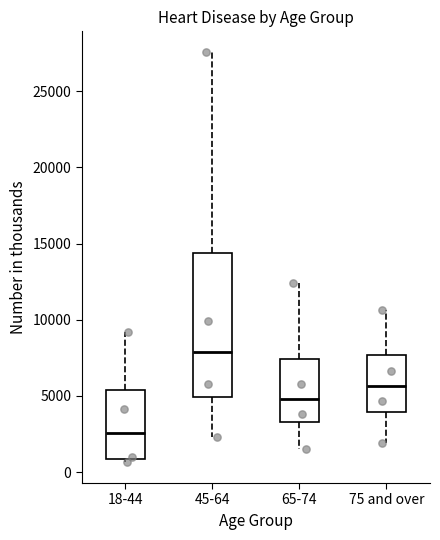

Reading left to right, transcribe this box plot: for each box, give where its median line is, the range the box spans, and where its two whiskers end, as read against the y-axis. The values are not printed on the chart, so give them approximately, as read against the axis.

18-44: median 2500, box 1000 to 5500, whiskers 500 to 9000
45-64: median 8000, box 5000 to 14500, whiskers 2500 to 27500
65-74: median 5000, box 3500 to 7500, whiskers 1500 to 12500
75 and over: median 5500, box 4000 to 7500, whiskers 2000 to 10500